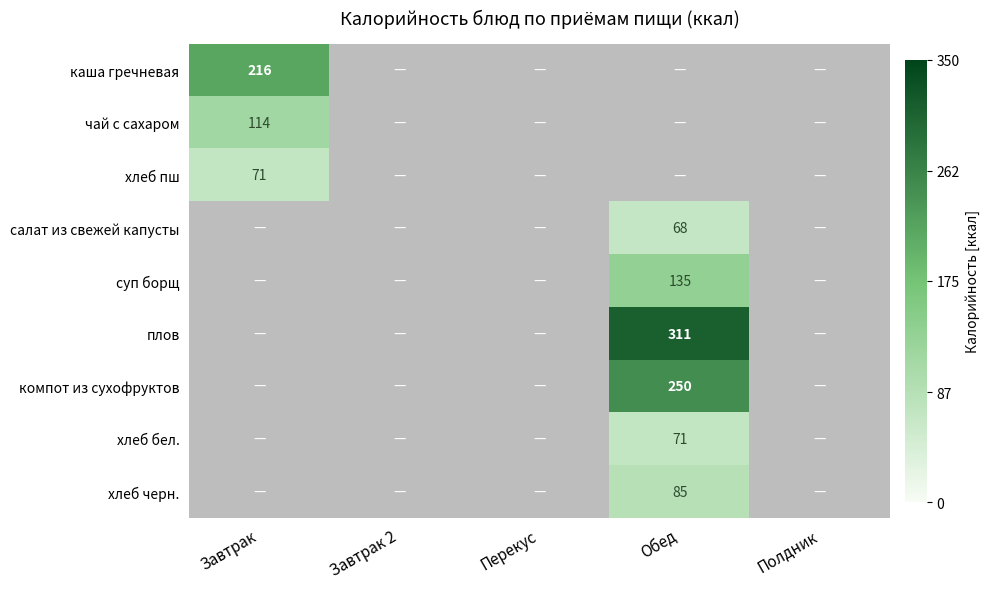

True or false: салат из свежей капусты has a value of 68 at Обед.

True